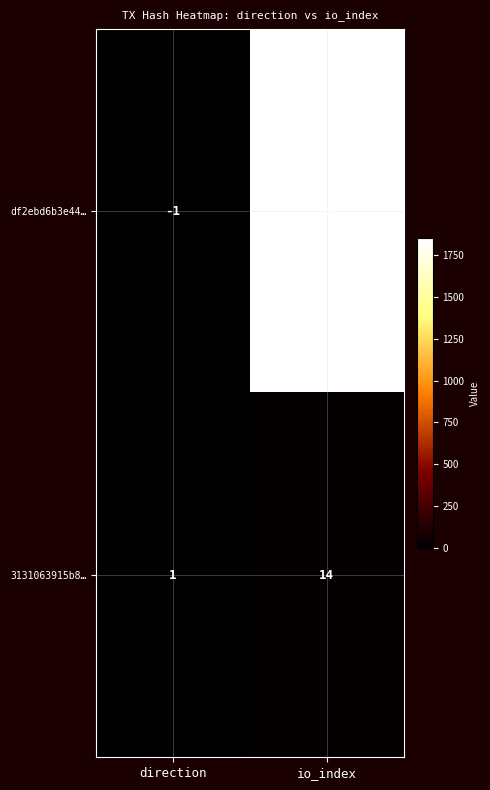

Is the value of 3131063915b8… at io_index greater than the value of df2ebd6b3e44… at direction?

Yes